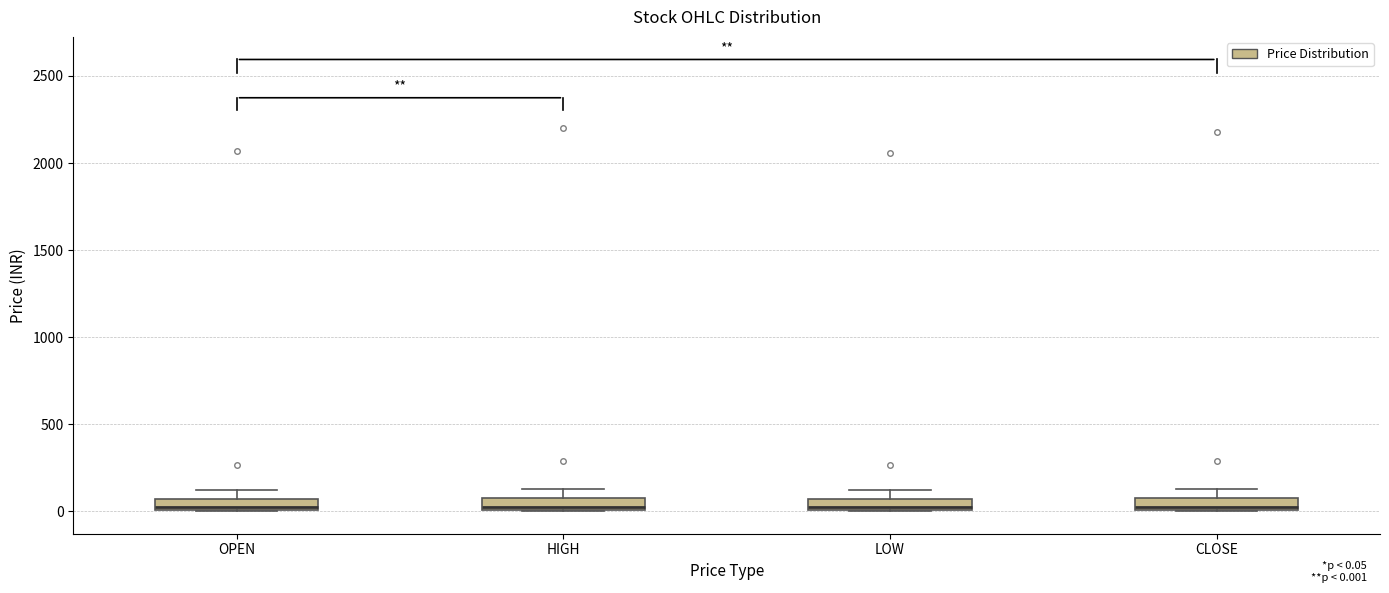

Where is the upper edge of the box for LOW on the y-axis? The values are not printed on the chart, so give them approximately, as read against the axis.

50